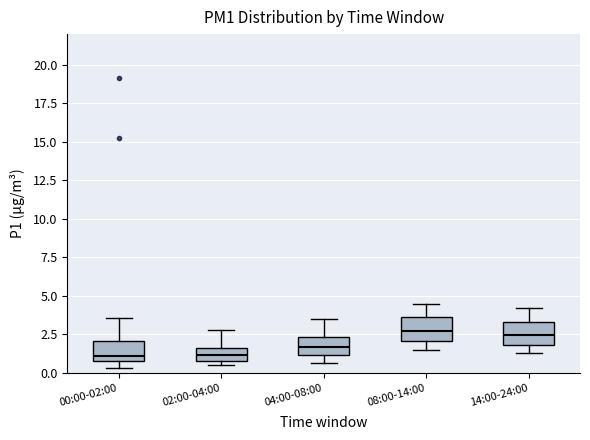

Reading left to right, transcribe this box plot: for each box, give where its median line is, the range the box spans, and where its two whiskers end, as read against the y-axis. The values are not printed on the chart, so give them approximately, as read against the axis.

00:00-02:00: median 1.0 (just above the box's lower edge), box 1.0 to 2.0, whiskers 0.5 to 3.5
02:00-04:00: median 1.0 (inside the box), box 1.0 to 1.5, whiskers 0.5 to 3.0
04:00-08:00: median 1.5, box 1.0 to 2.5, whiskers 0.5 to 3.5
08:00-14:00: median 2.5, box 2.0 to 3.5, whiskers 1.5 to 4.5
14:00-24:00: median 2.5, box 2.0 to 3.5, whiskers 1.5 to 4.0